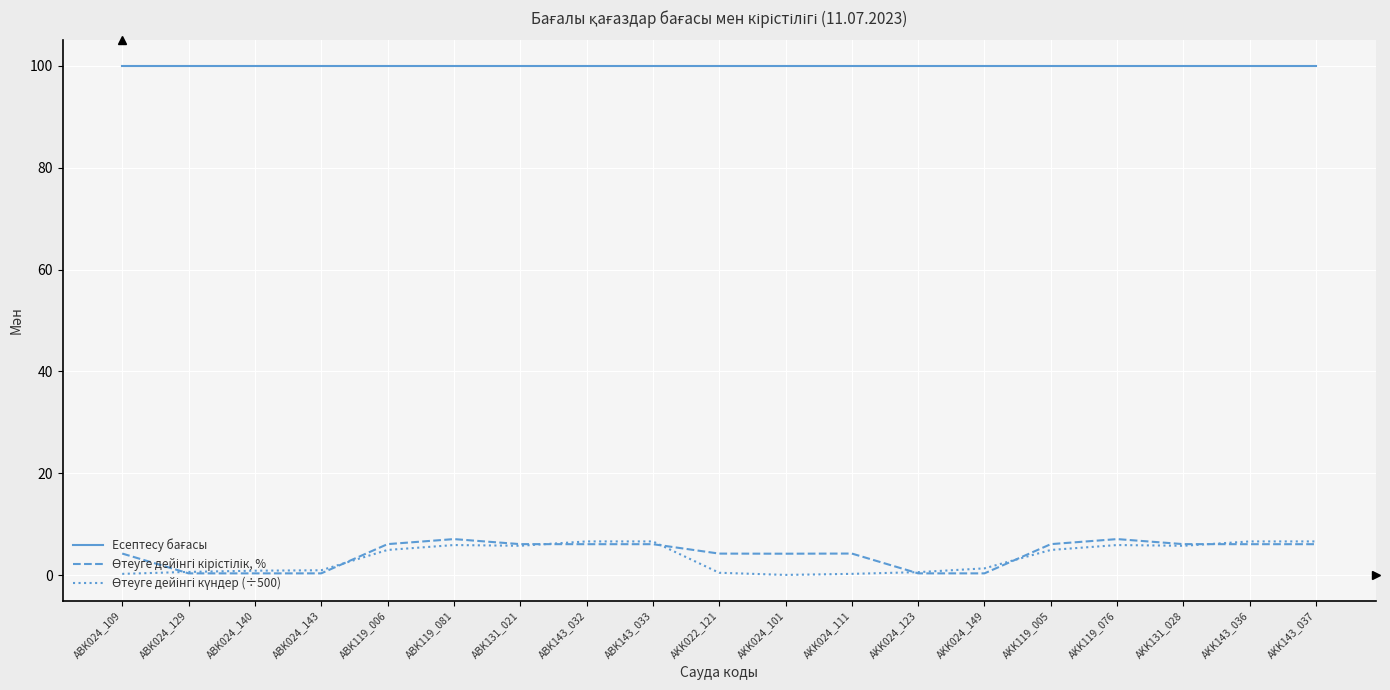

What position from the left is ABK119_081?

6